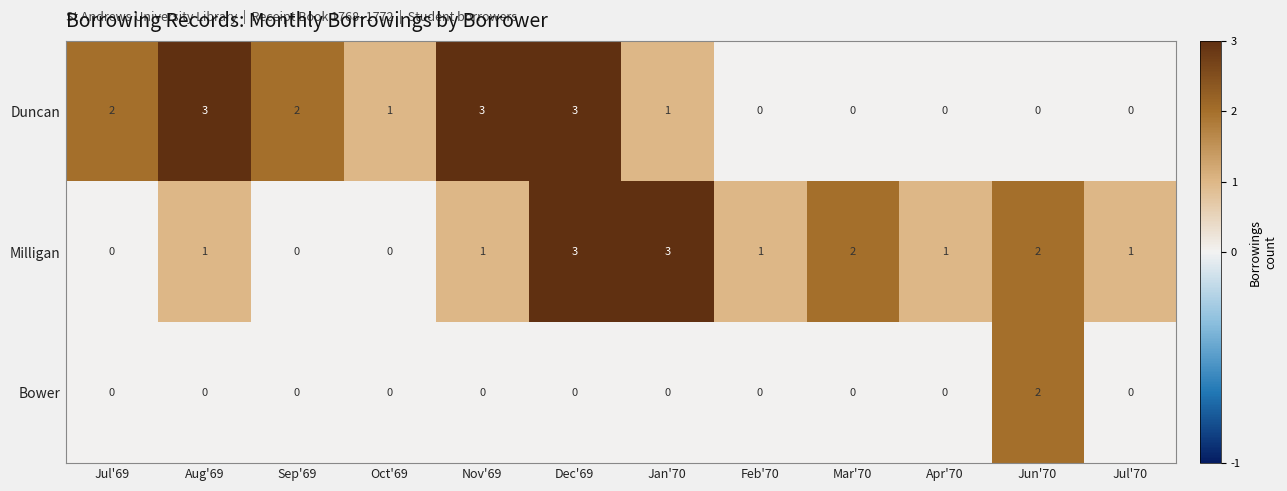

True or false: Milligan has a value of 2 at Feb'70.

False